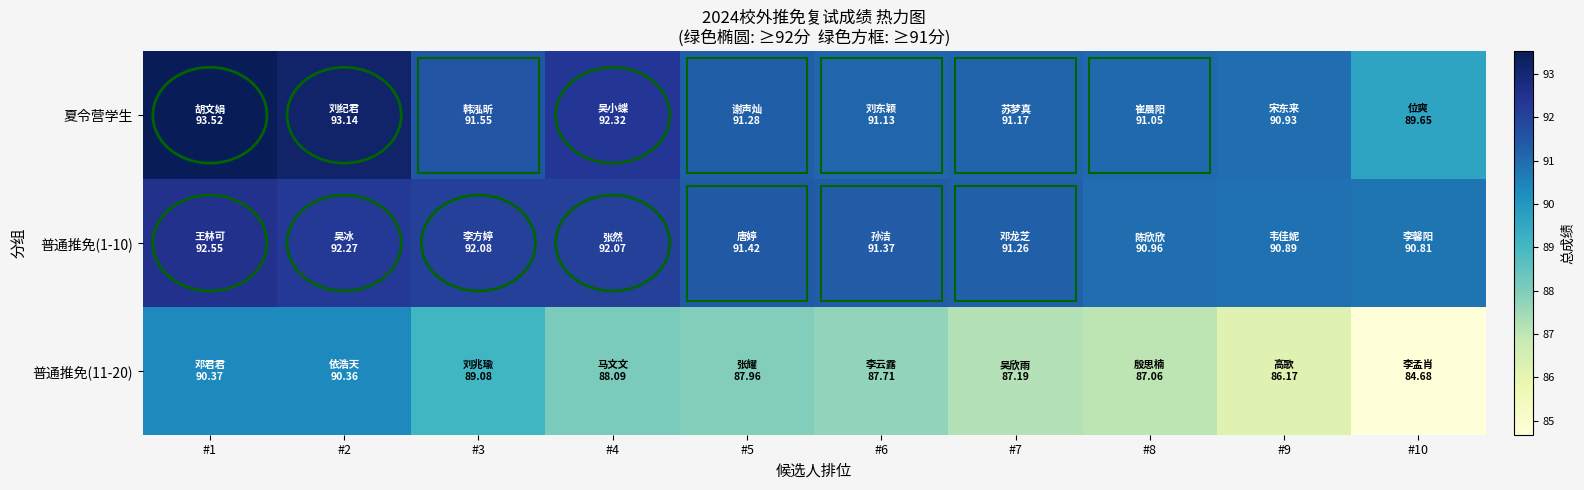

Between #9 and #7, which is larger?

#7